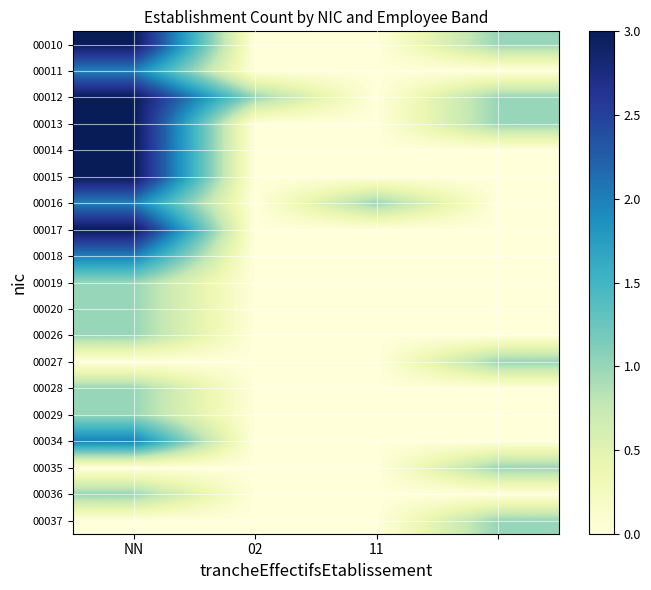

Rank the series by their maximum value, from lowest to highest.

00019, 00020, 00026, 00027, 00028, 00029, 00035, 00036, 00037, 00011, 00016, 00018, 00034, 00010, 00012, 00013, 00014, 00015, 00017